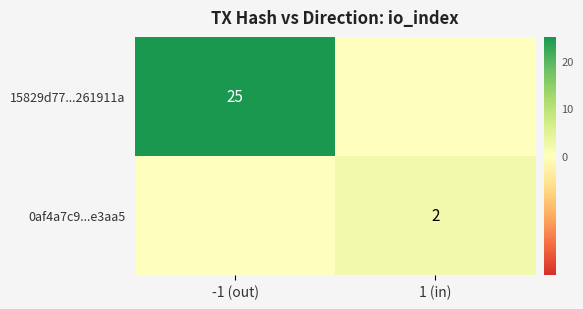

Is the value of 0af4a7c9...e3aa5 at 1 (in) greater than the value of 15829d77...261911a at -1 (out)?

No